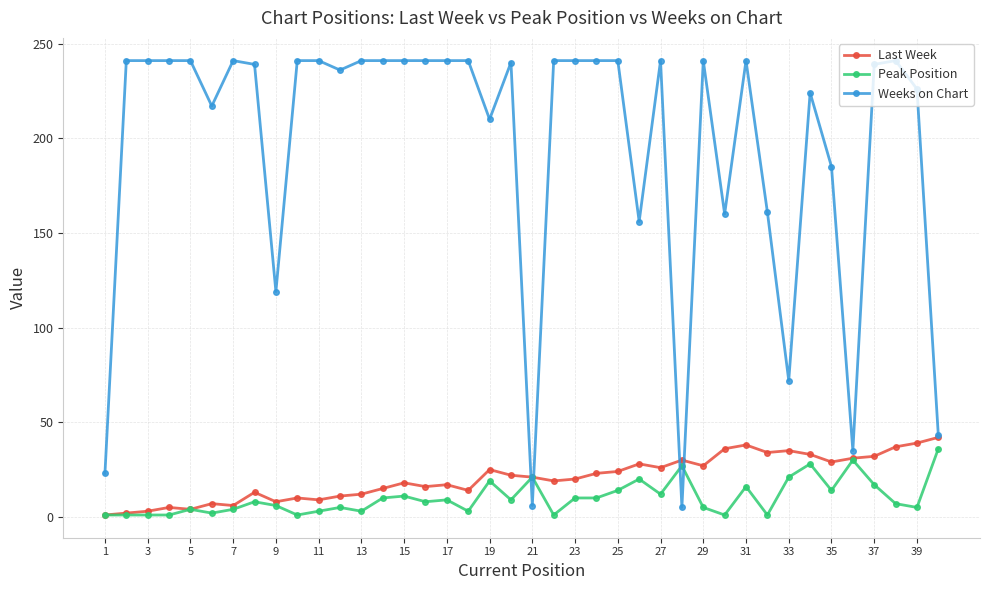

Which series has the largest range (max minus min)?

Weeks on Chart